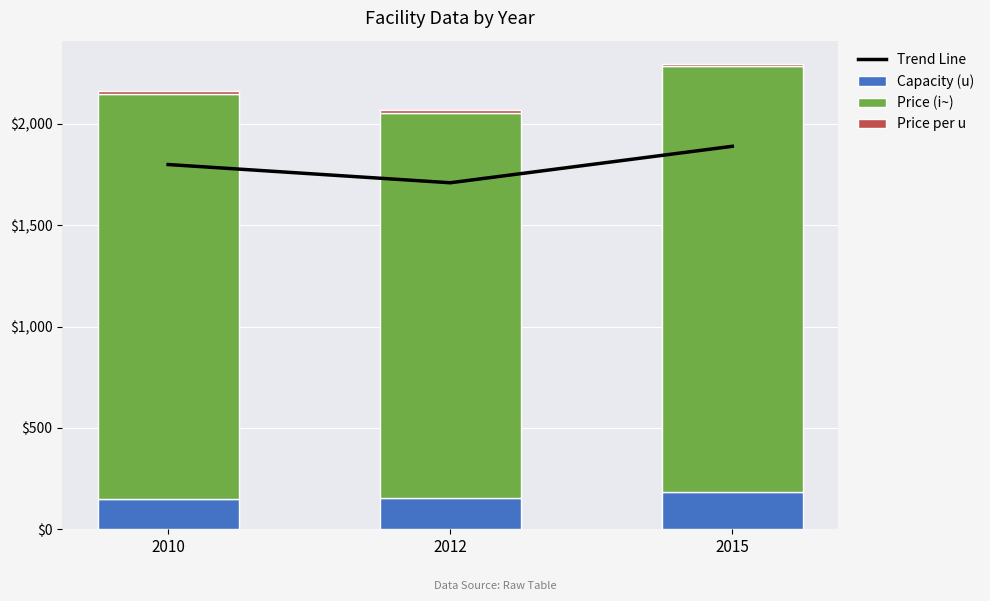

How many values in the Capacity (u) series are below 155?

1